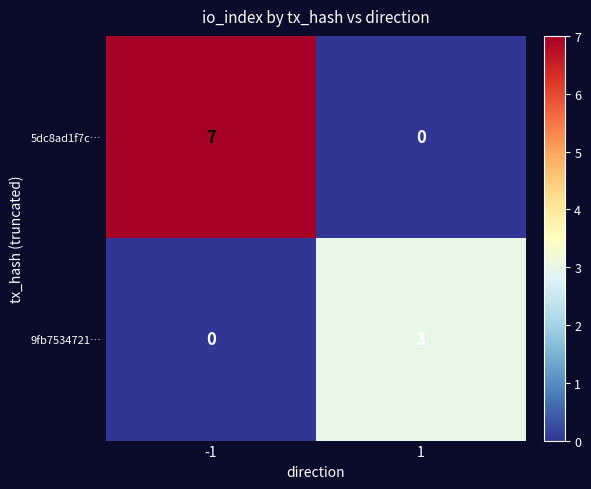

Which series has the widest spread of values?

5dc8ad1f7c…